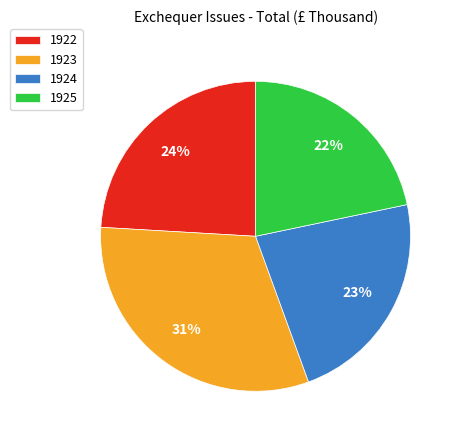

To the nearest percent, what is the combined percentage of 1922 and 1924?

47%